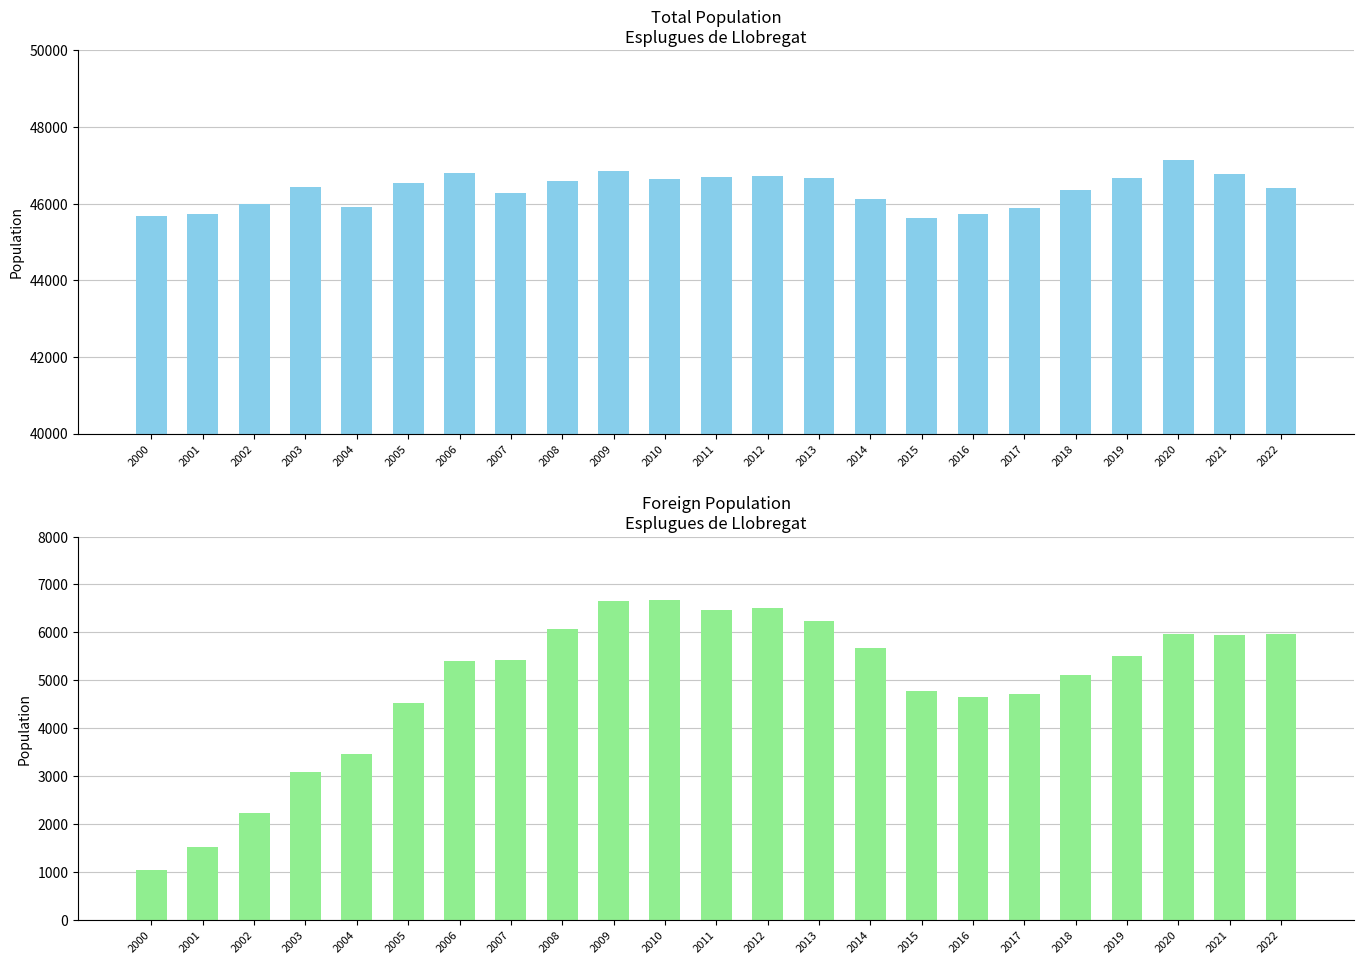

What is the difference between the Foreign population values at 2004 and 2011?

2998